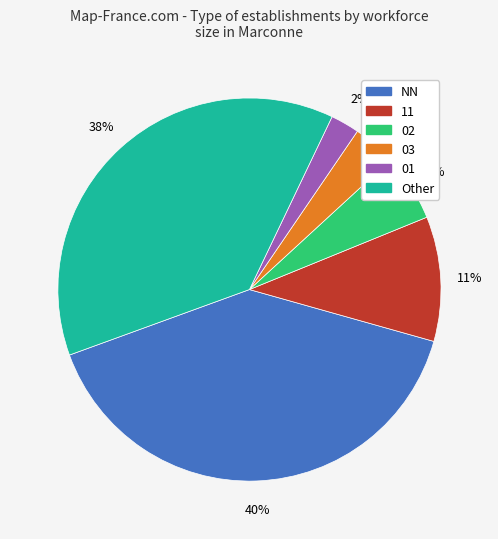

To the nearest percent, what is the average slice percentage?

17%